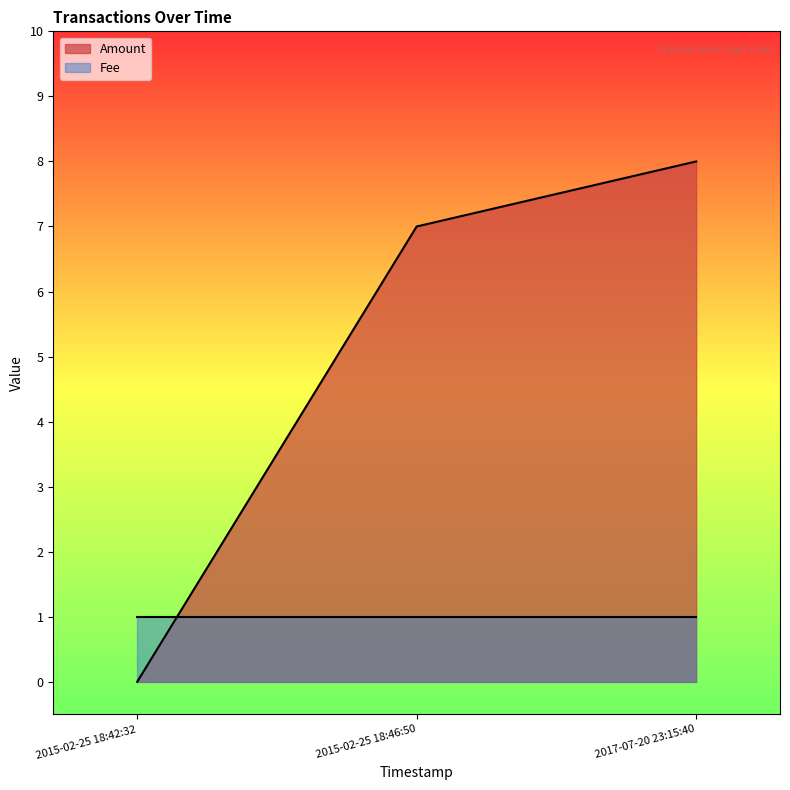

What is the total value across all series at 2015-02-25 18:46:50?

8